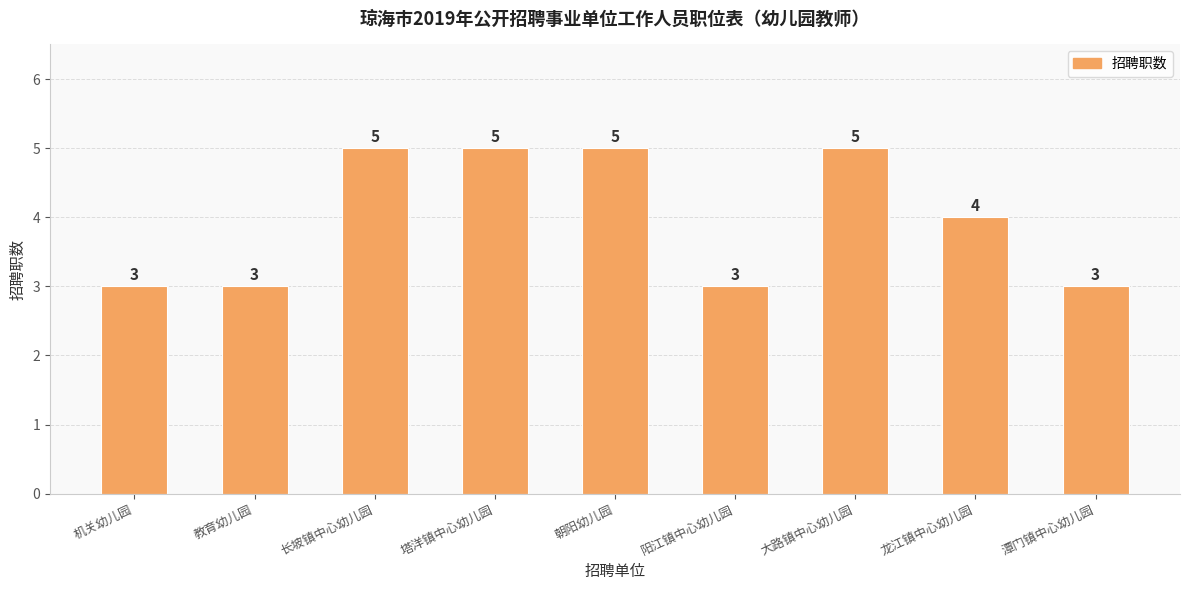

What is the minimum value shown in the chart?

3